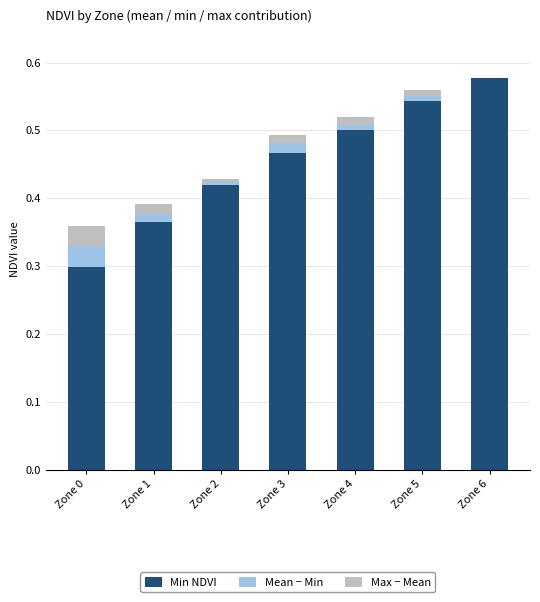

How many distinct data groups are displayed?

3